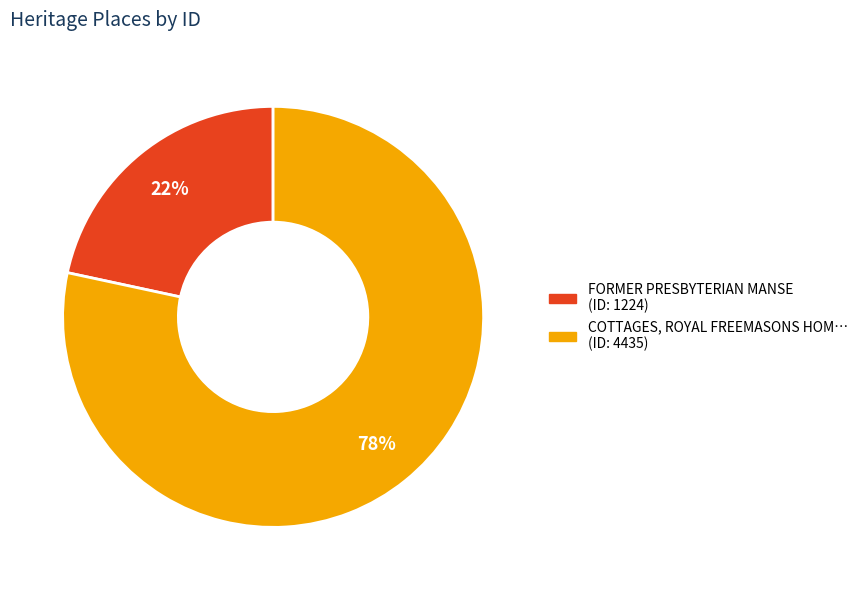

Is there any slice that represents more than half of the pie?

Yes